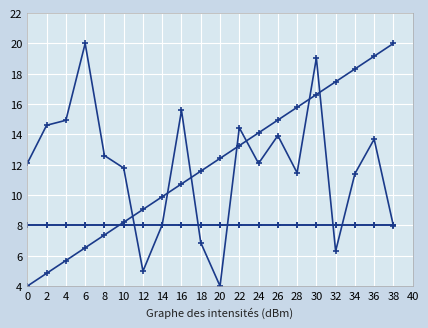

Between 16 and 6, which is larger?

6